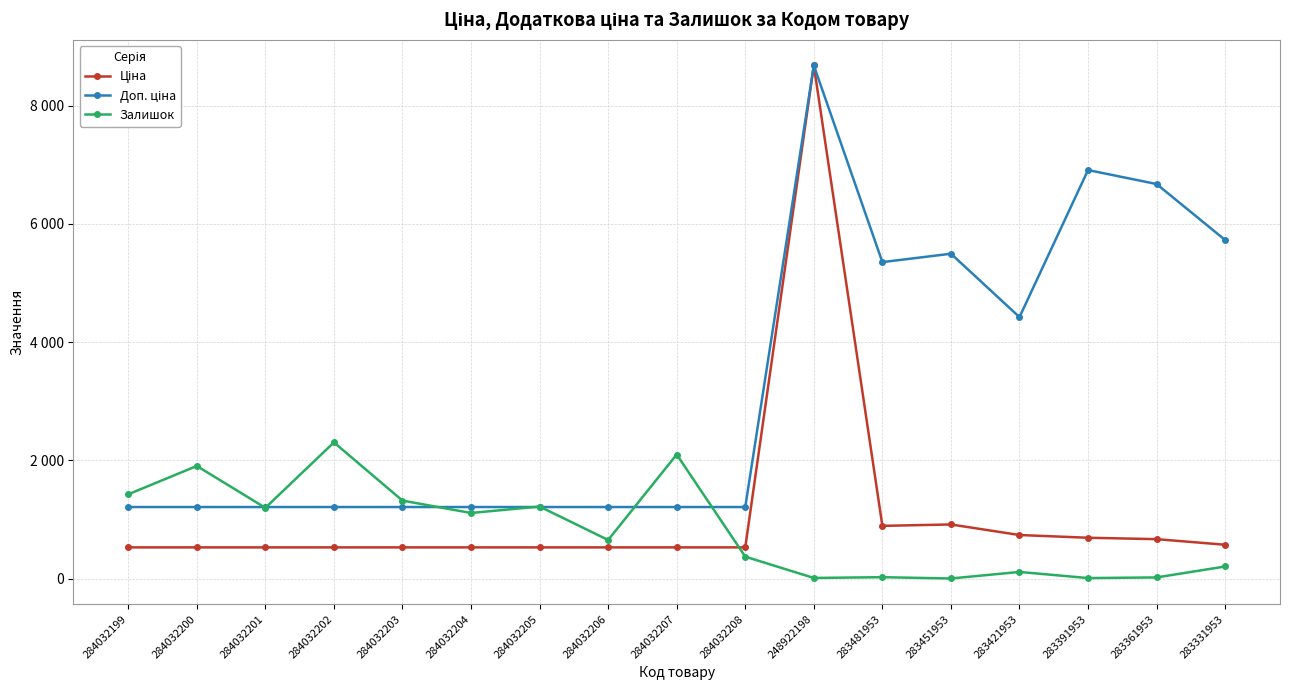

At how many categories does at least one series exceed 7618?

1